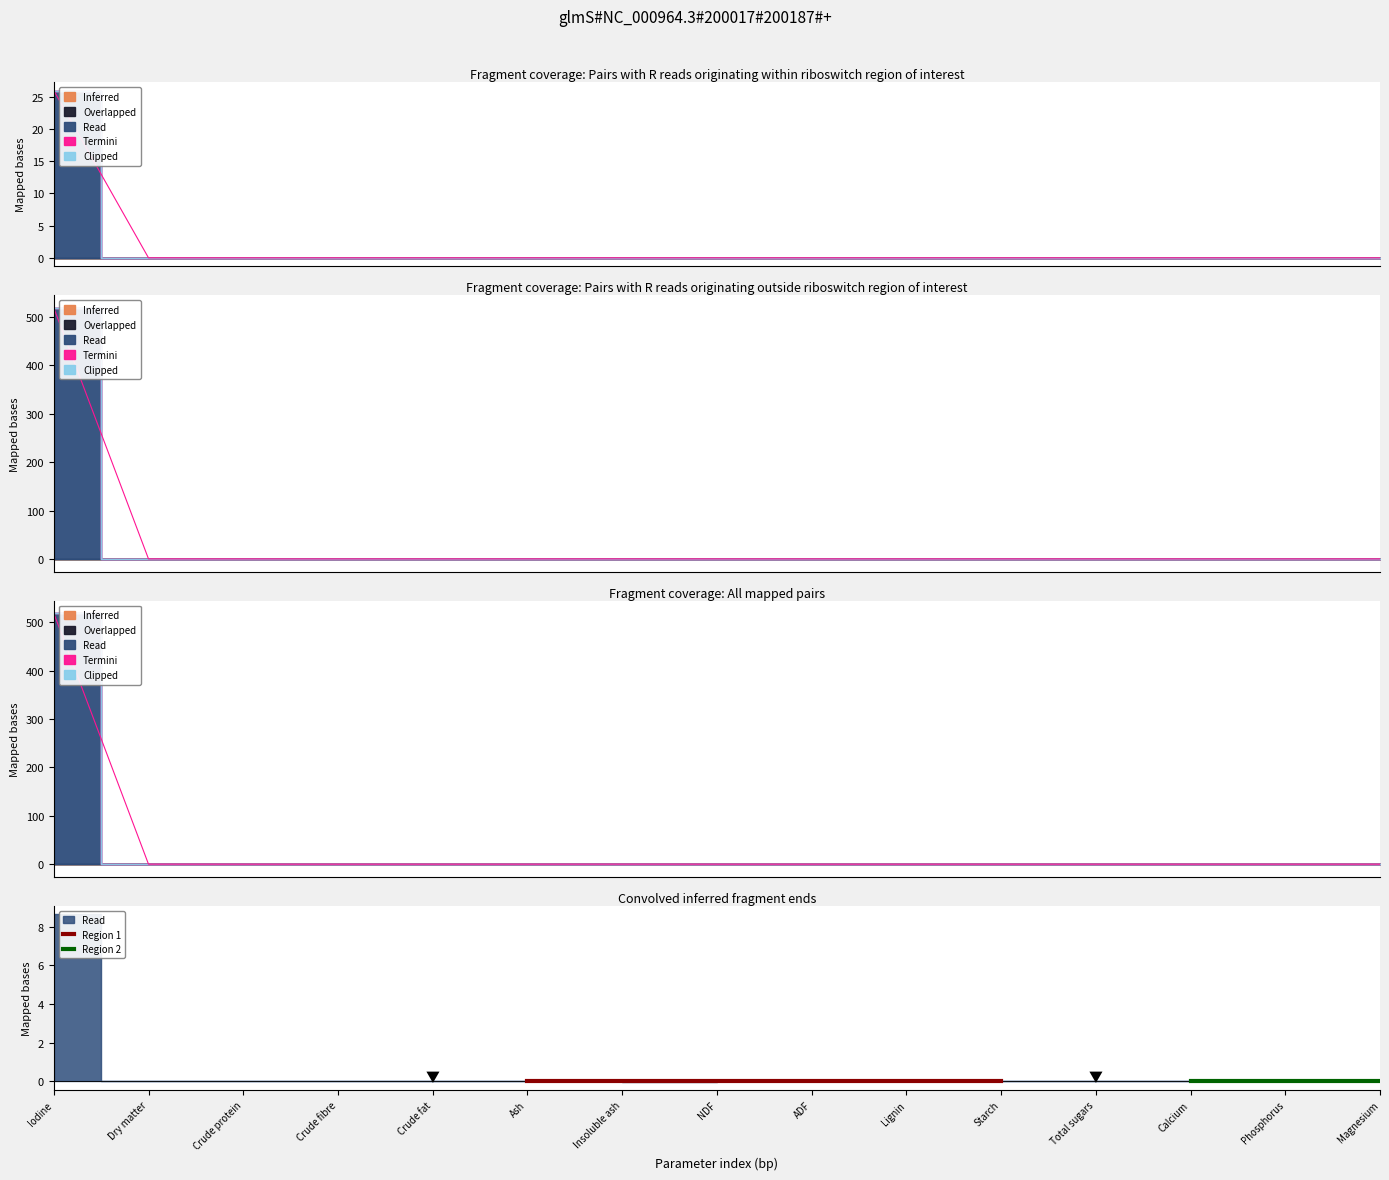

Is the value of Inferred at Dry matter greater than the value of Read at Calcium?

Yes